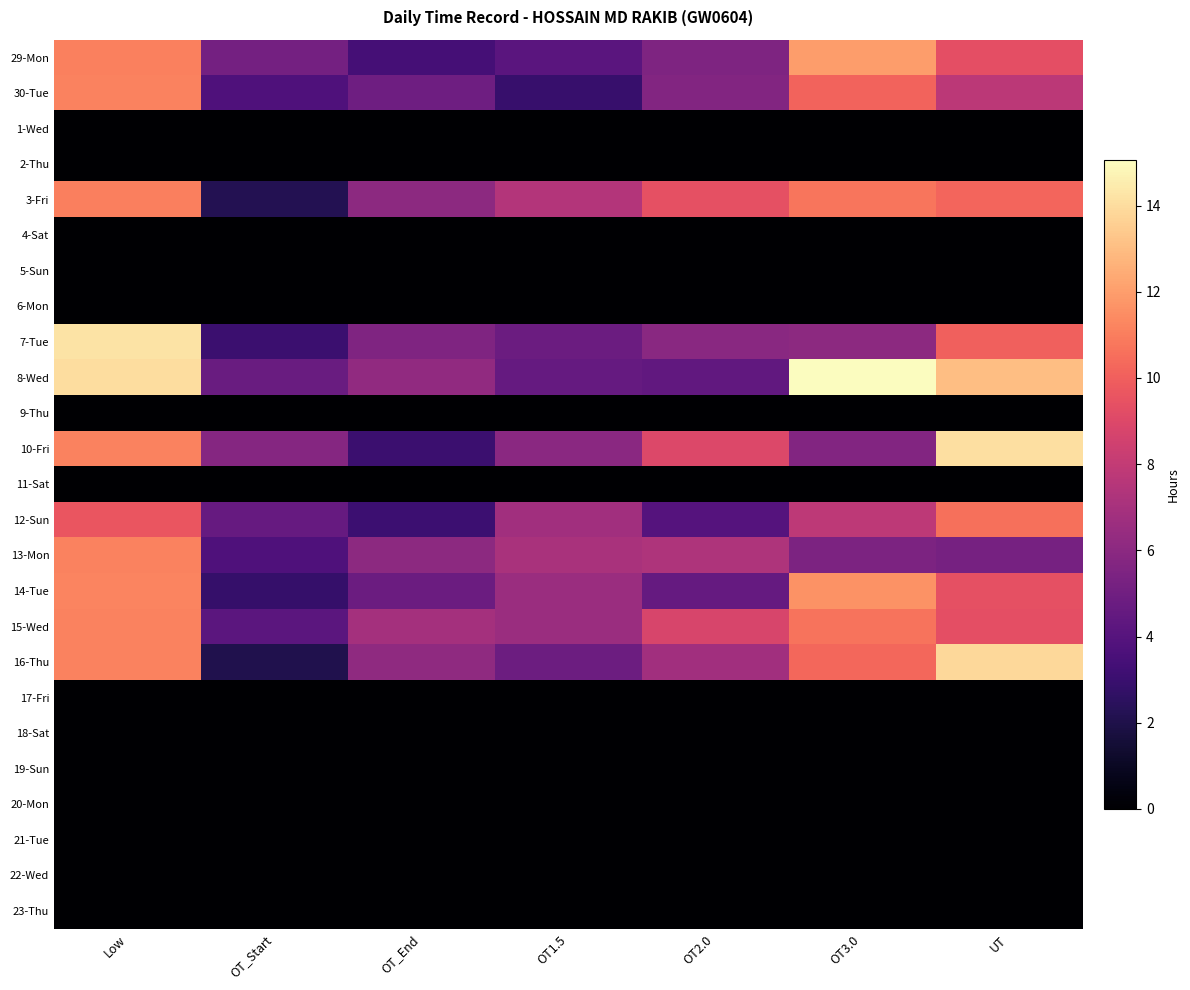

At which category is the sum across all series the highest?

Low